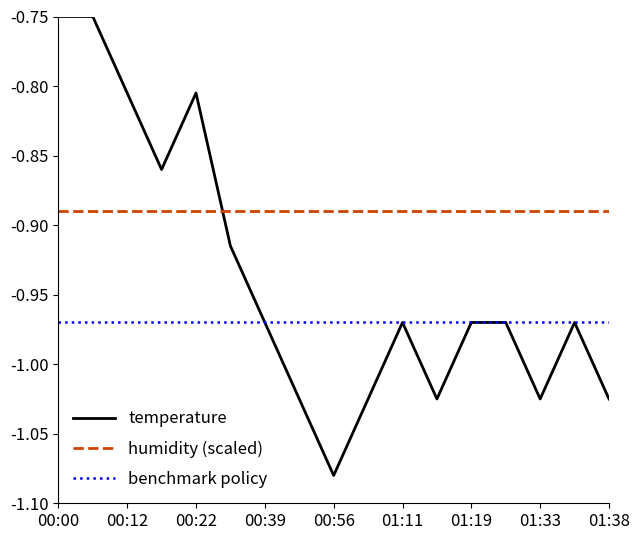

Which series has the largest range (max minus min)?

temperature